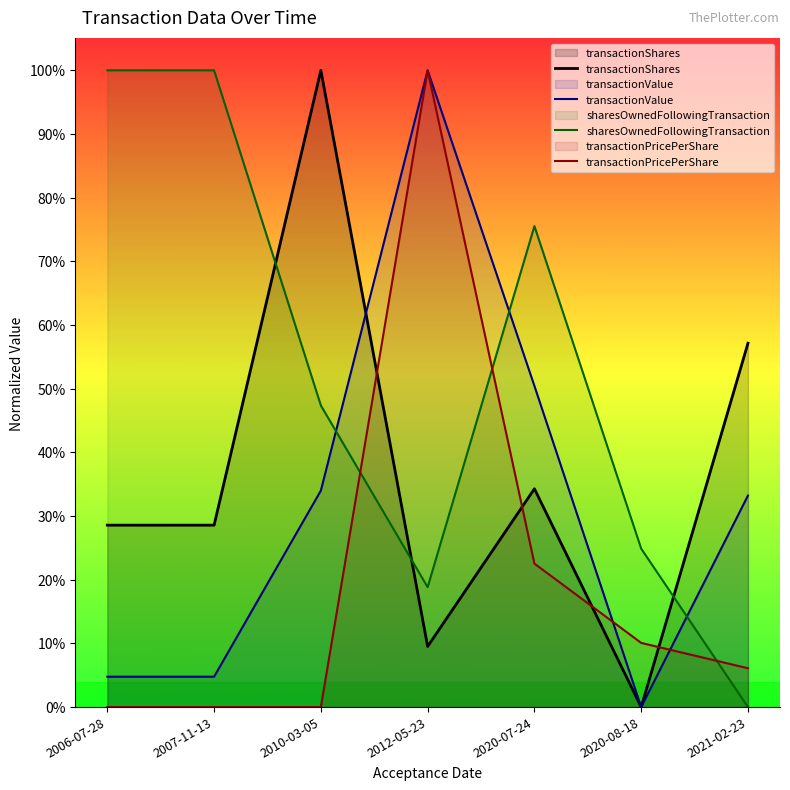

What value does the transactionPricePerShare series have at 2020-08-18?

0.1